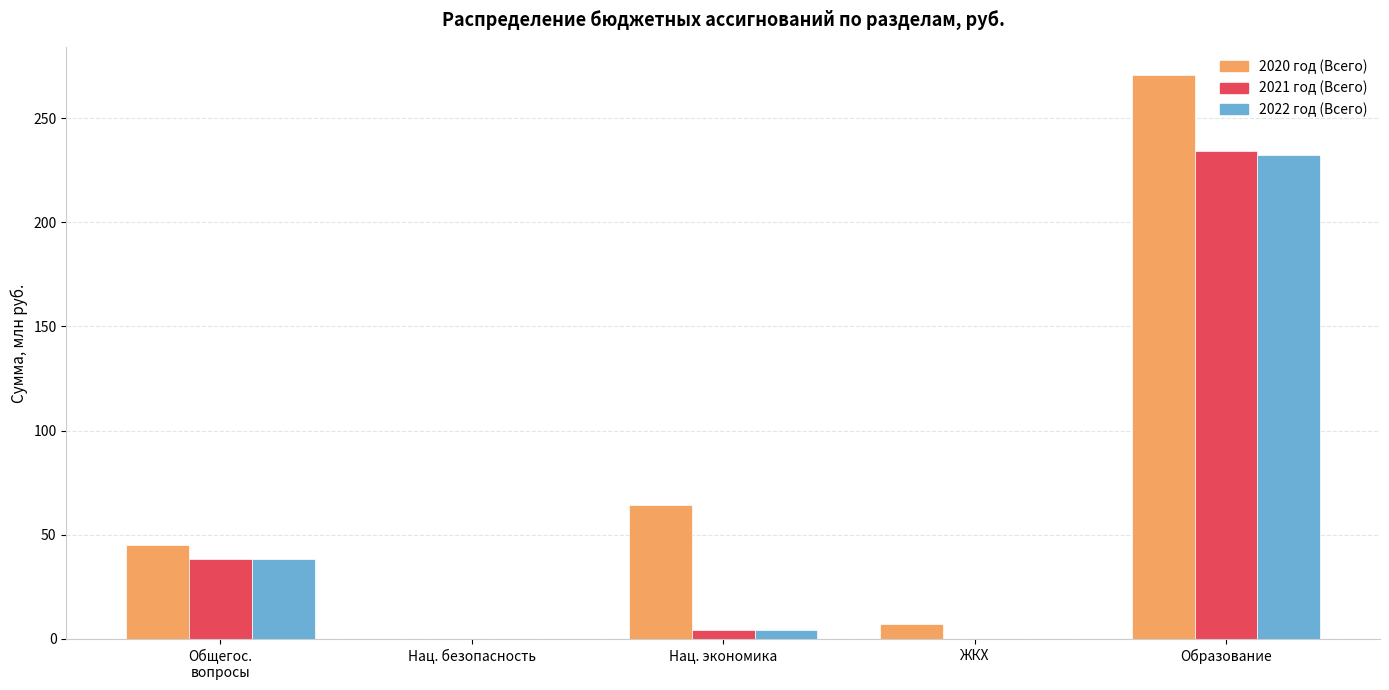

Where is 2020 год (Всего) nearest to the value 135?

Нац. экономика